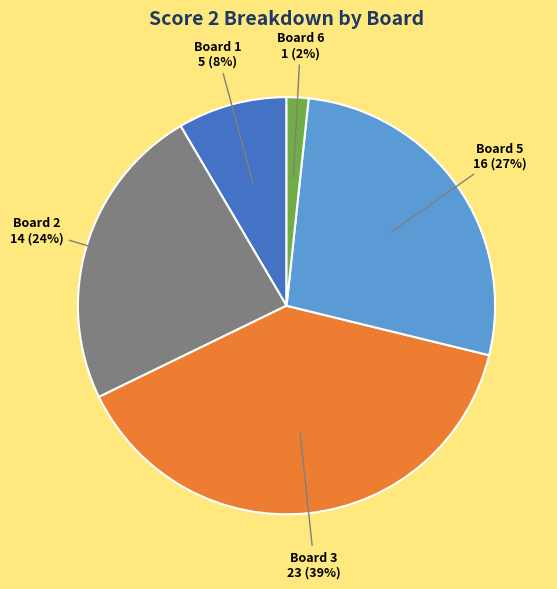

To the nearest percent, what is the difference between the largest and smallest slice percentages?

37%